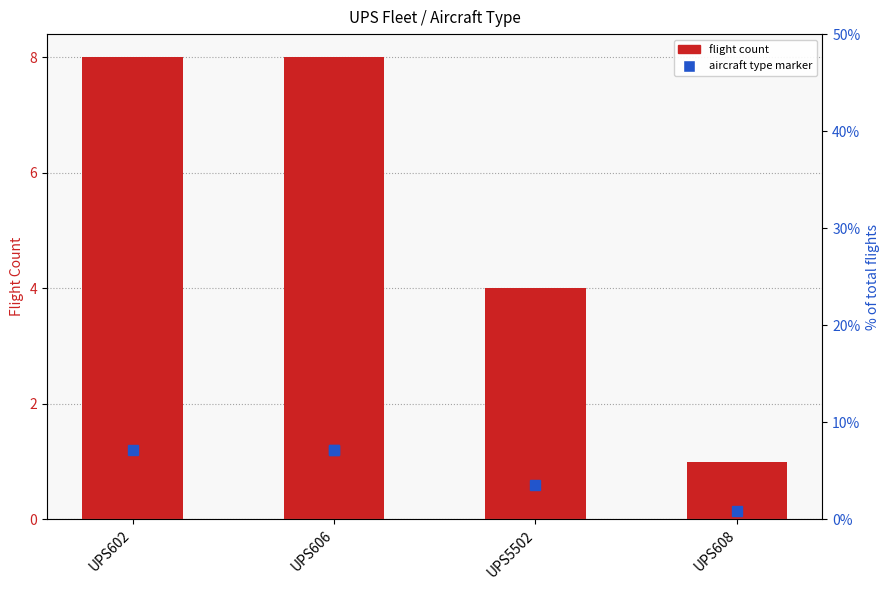

What is the difference between the second highest and second lowest values?

4